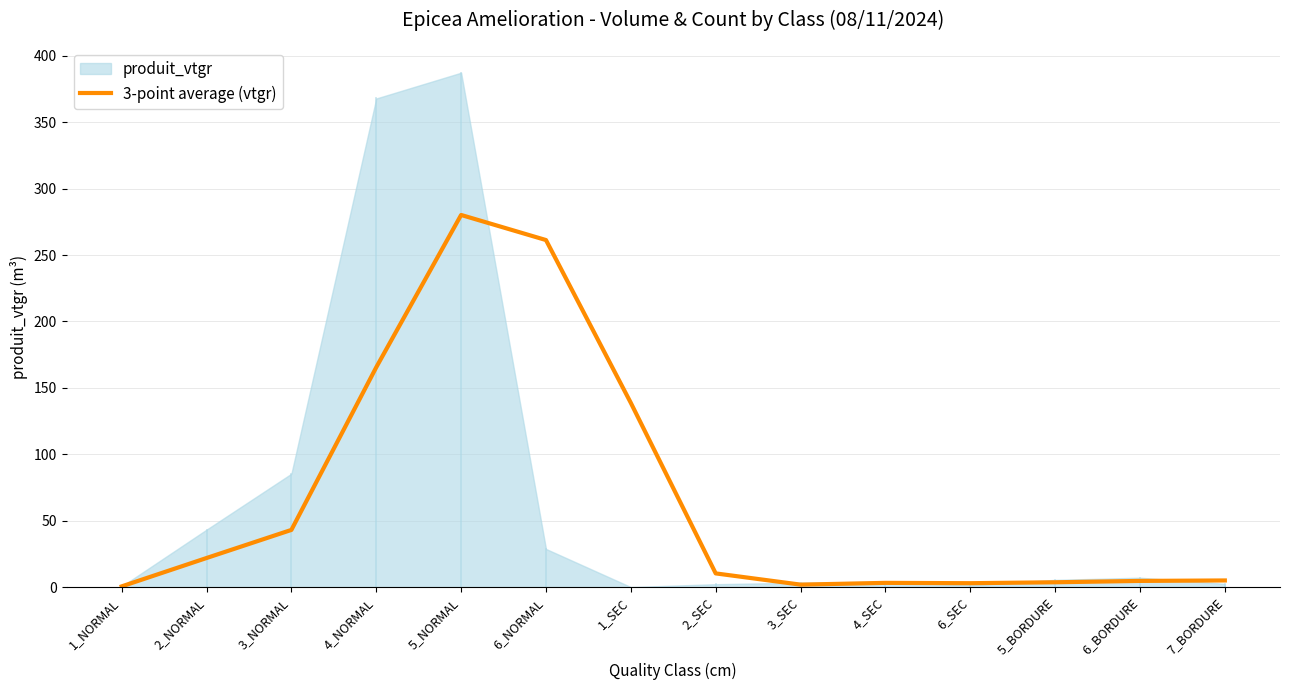

What is the highest value of the 3-point average (vtgr) series?

280.2